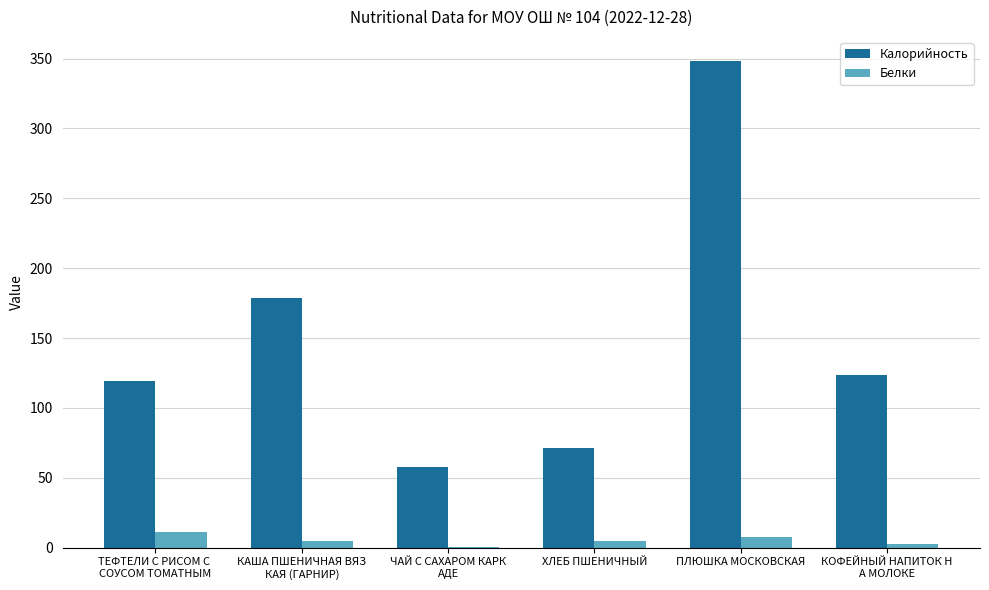

Does the chart contain stacked bars?

No